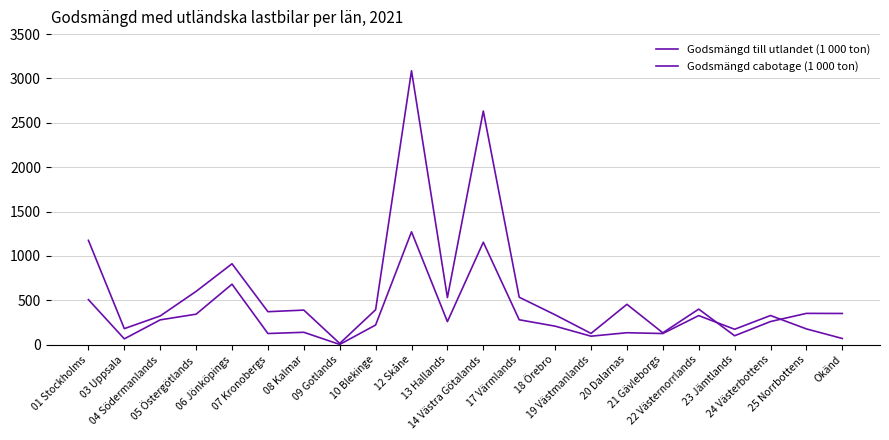

How many times do Godsmängd cabotage (1 000 ton) and Godsmängd till utlandet (1 000 ton) cross each other?

2